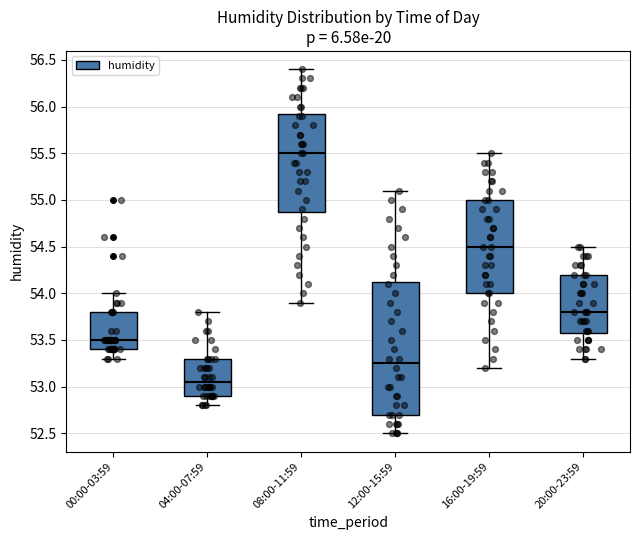

Which box is the tallest, from its lower edge to its upper edge?

12:00-15:59